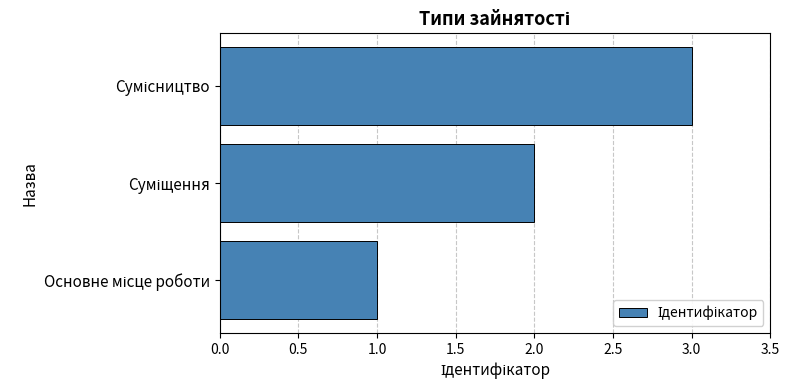

What is the maximum value shown in the chart?

3